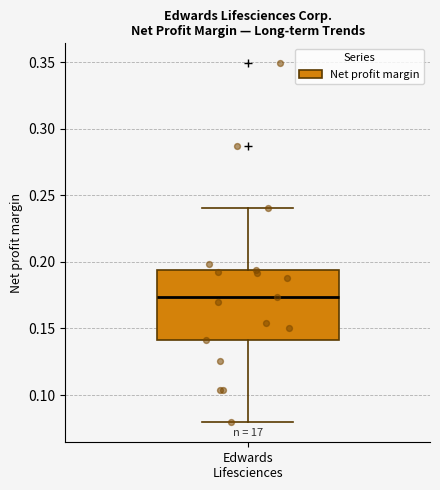

Read this box plot against the y-axis: the position of the median line, the range covered by the box, and the ends of both whiskers. The values are not printed on the chart, so give them approximately, as read against the axis.

median 0.175, box 0.140 to 0.195, whiskers 0.080 to 0.240